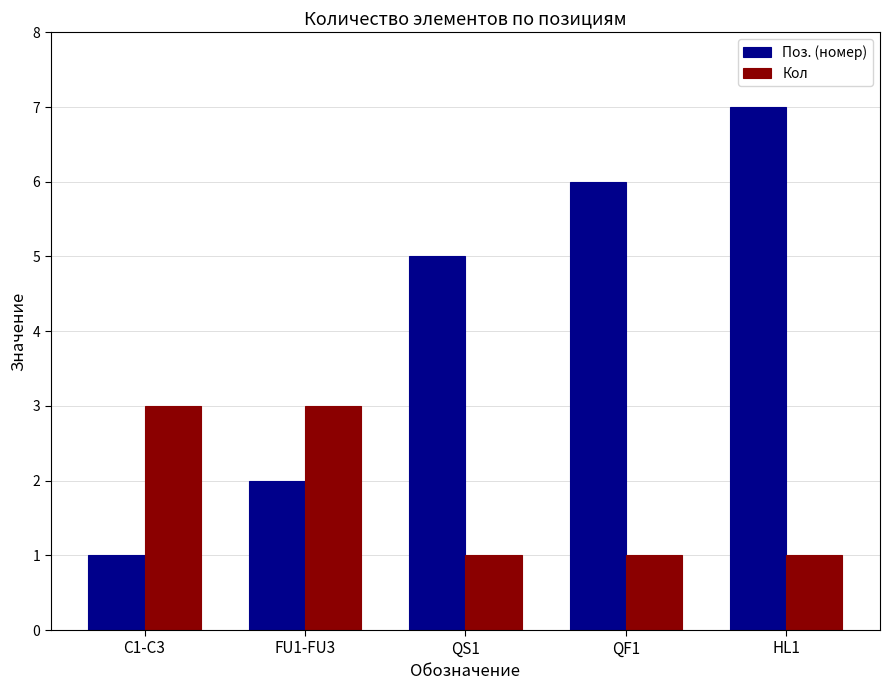

What is the average value of the Поз. (номер) series?

4